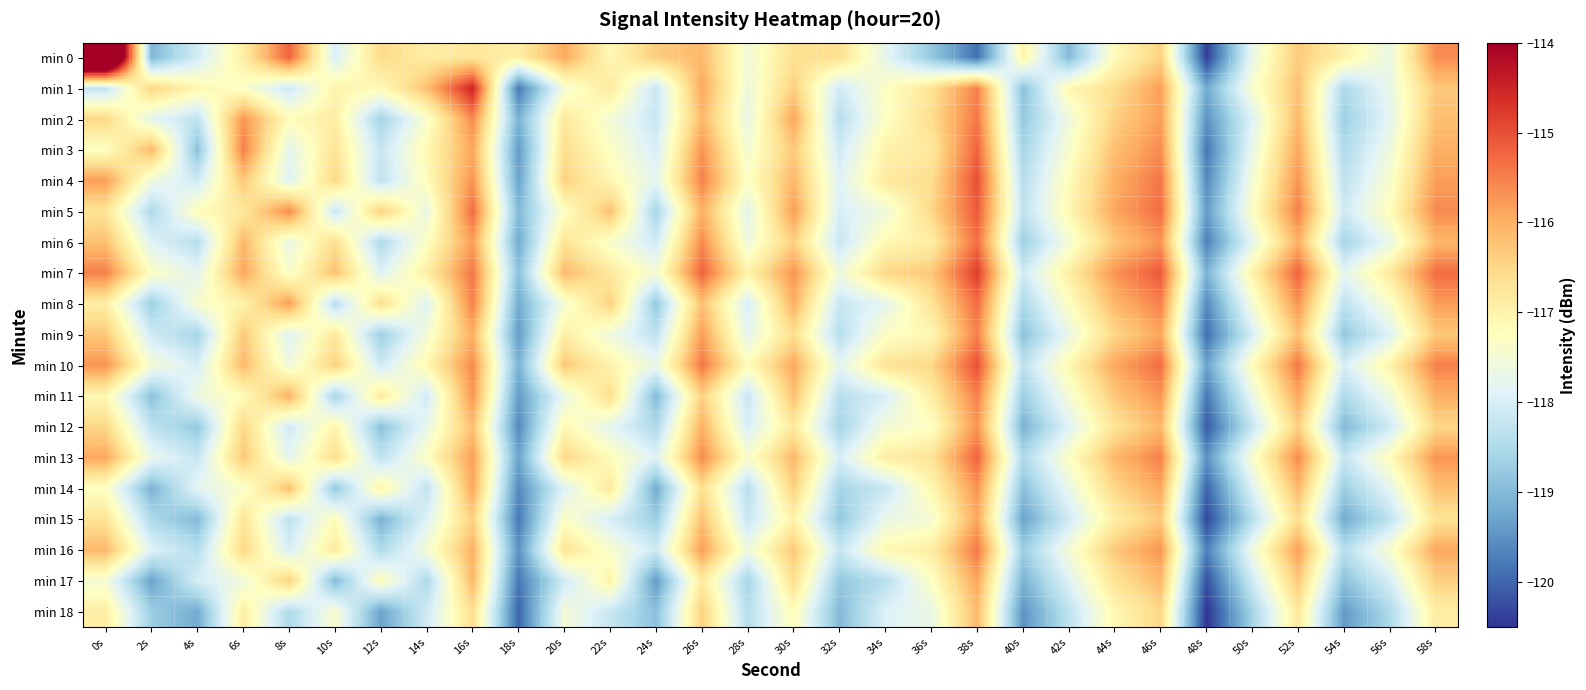

Which series has the largest total across all categories?

min 7